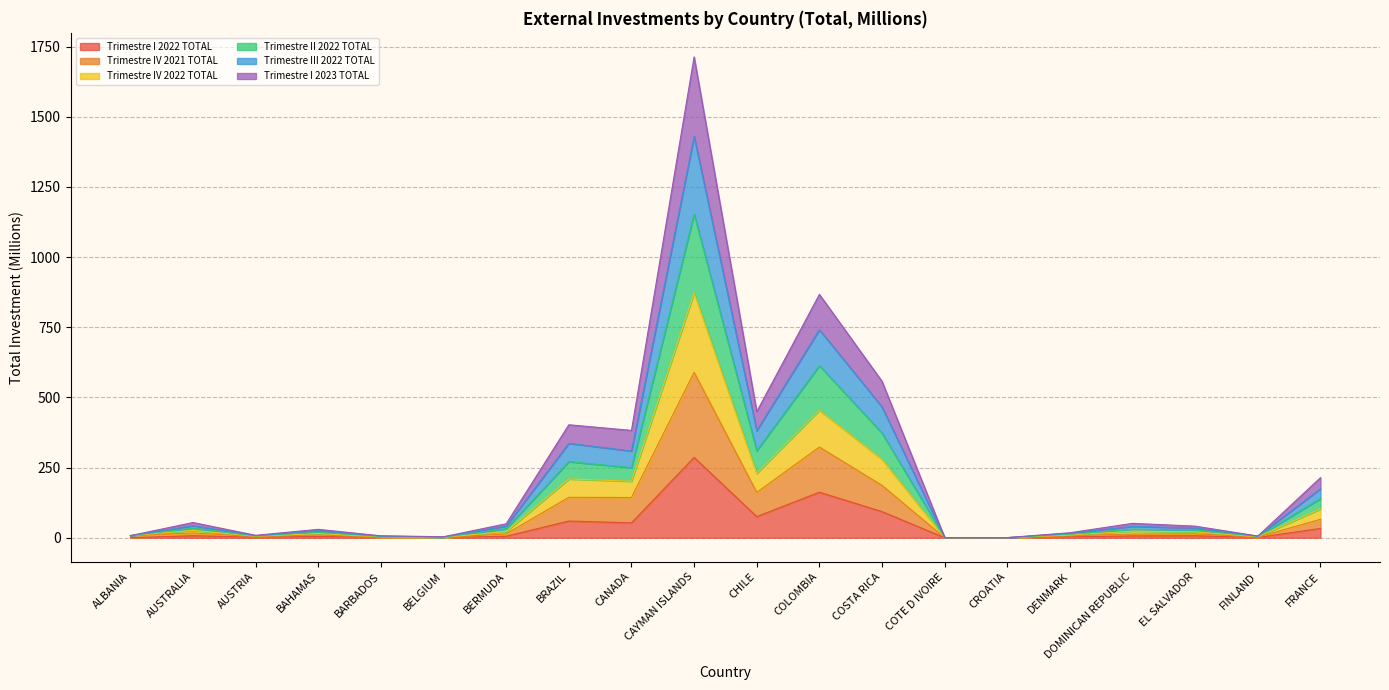

What is the label of the 12th point from the right?

CANADA